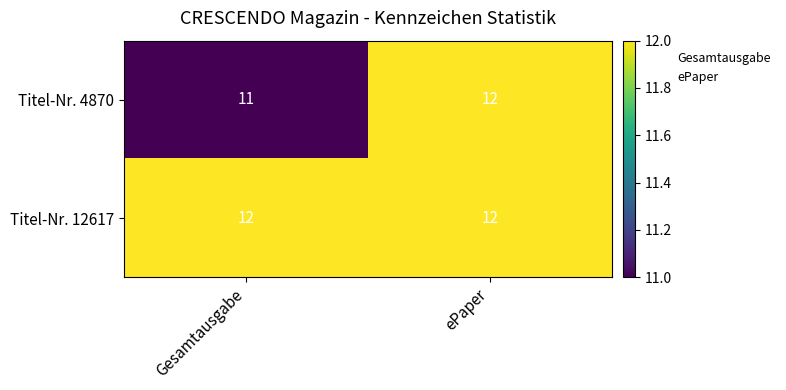

The value of Titel-Nr. 4870 at Gesamtausgabe is 11. True or false?

True